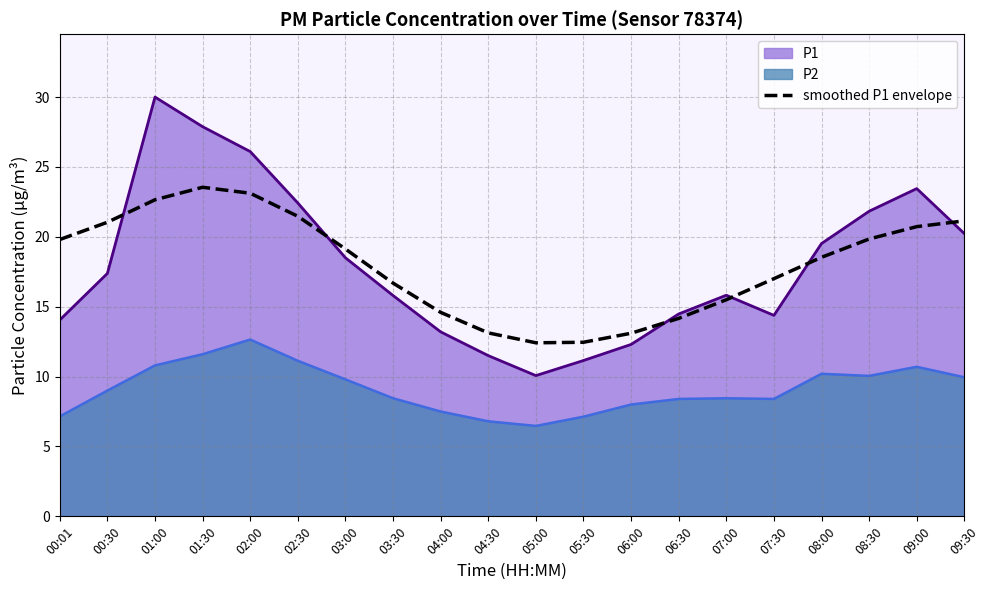

How many lines are shown in the chart?

3